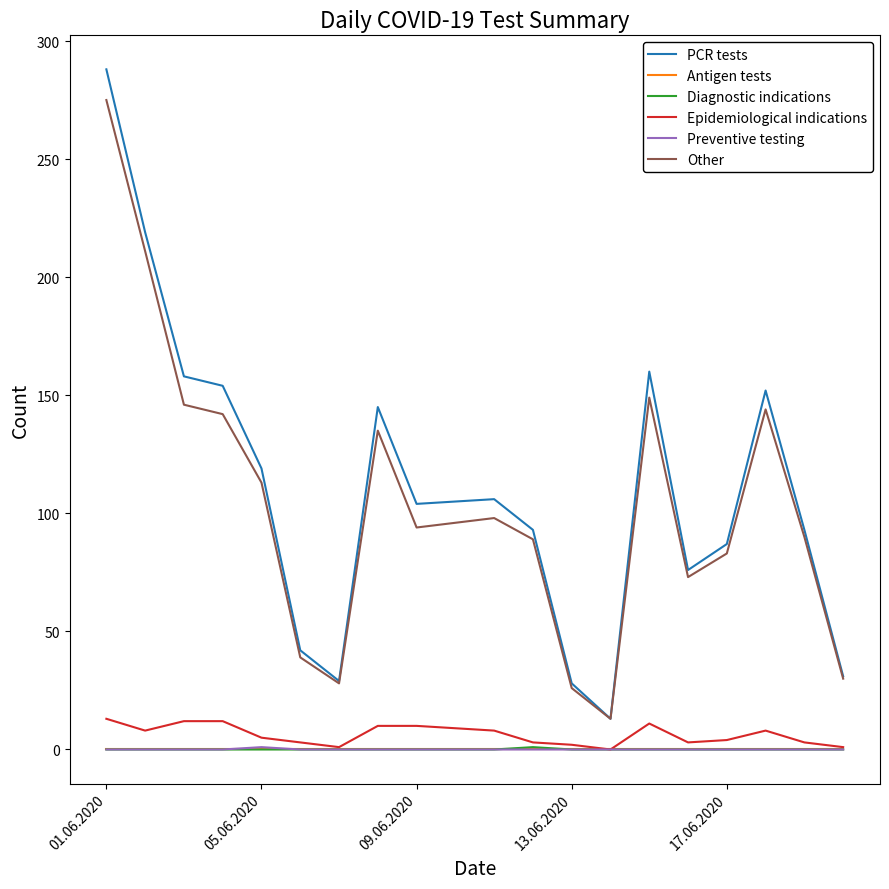

Which series has the widest spread of values?

PCR tests